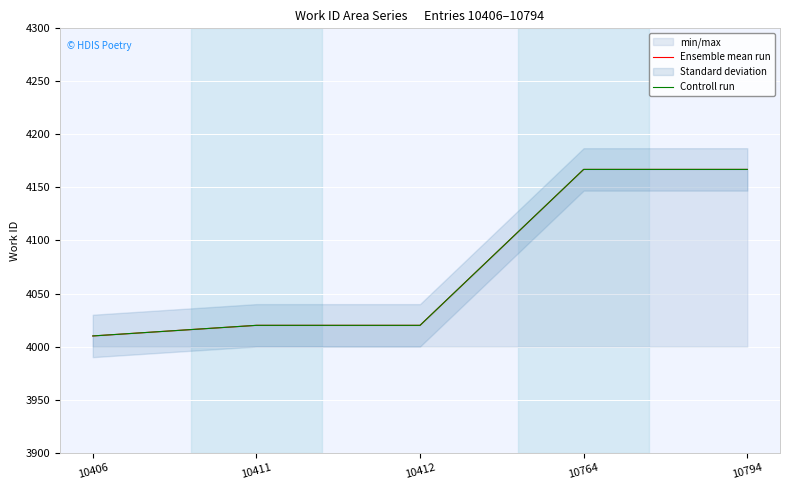

True or false: Ensemble mean run and Controll run intersect in this chart.

False